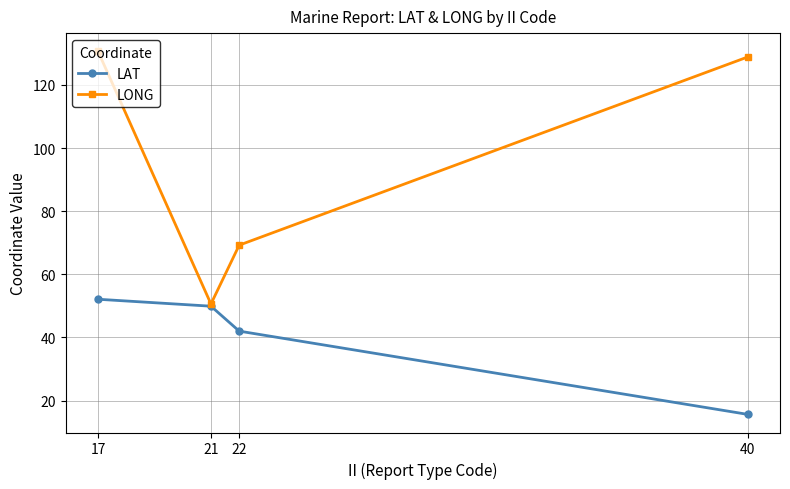

Read the LONG value at 22.

69.2